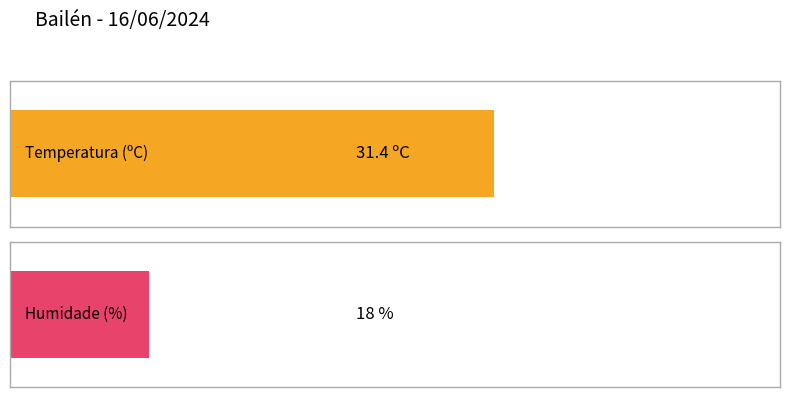

What are all the series names shown in the legend?

Temperatura (ºC), Humidade (%)